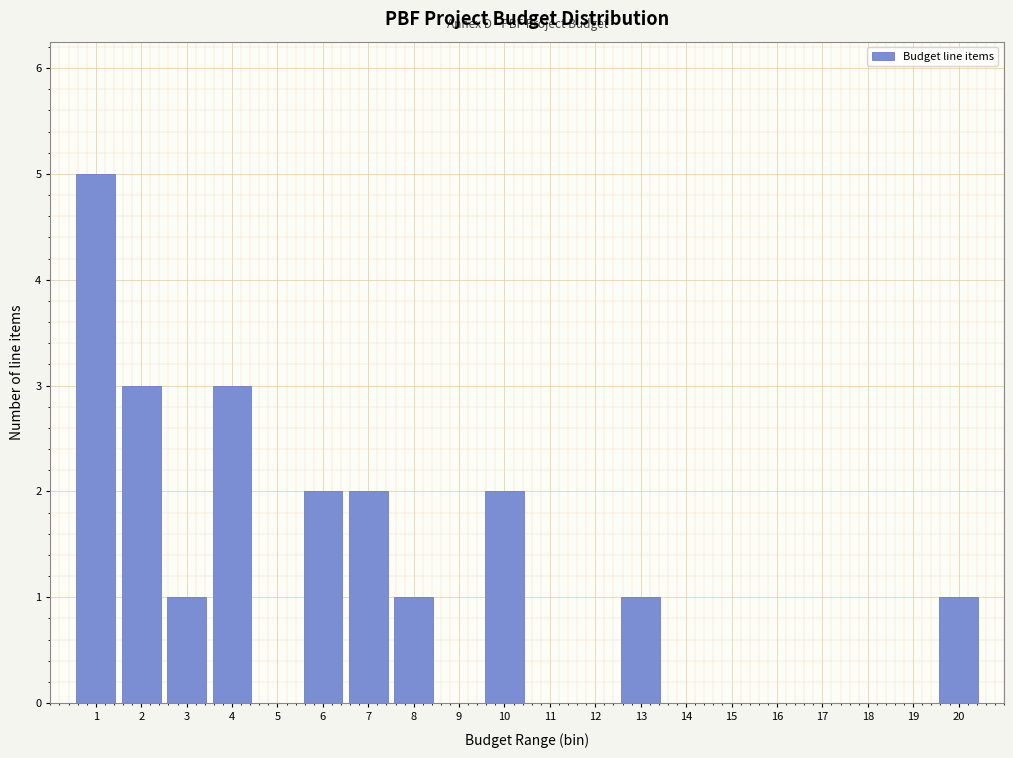

Reading left to right, transcribe all the data shown in this chart.

1=5	2=3	3=1	4=3	5=0	6=2	7=2	8=1	9=0	10=2	11=0	12=0	13=1	14=0	15=0	16=0	17=0	18=0	19=0	20=1